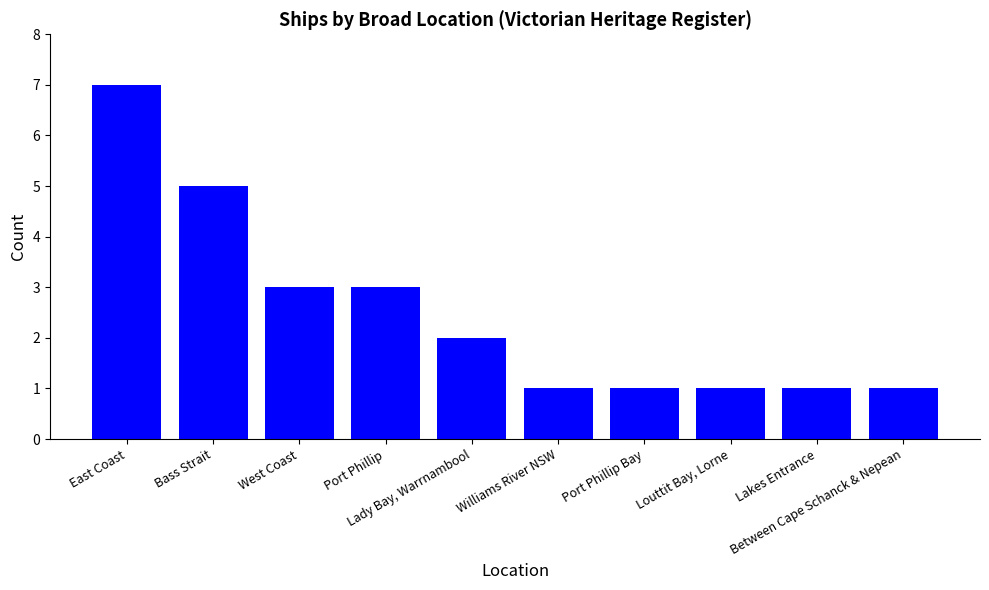

What is the label of the 7th bar from the left?

Port Phillip Bay